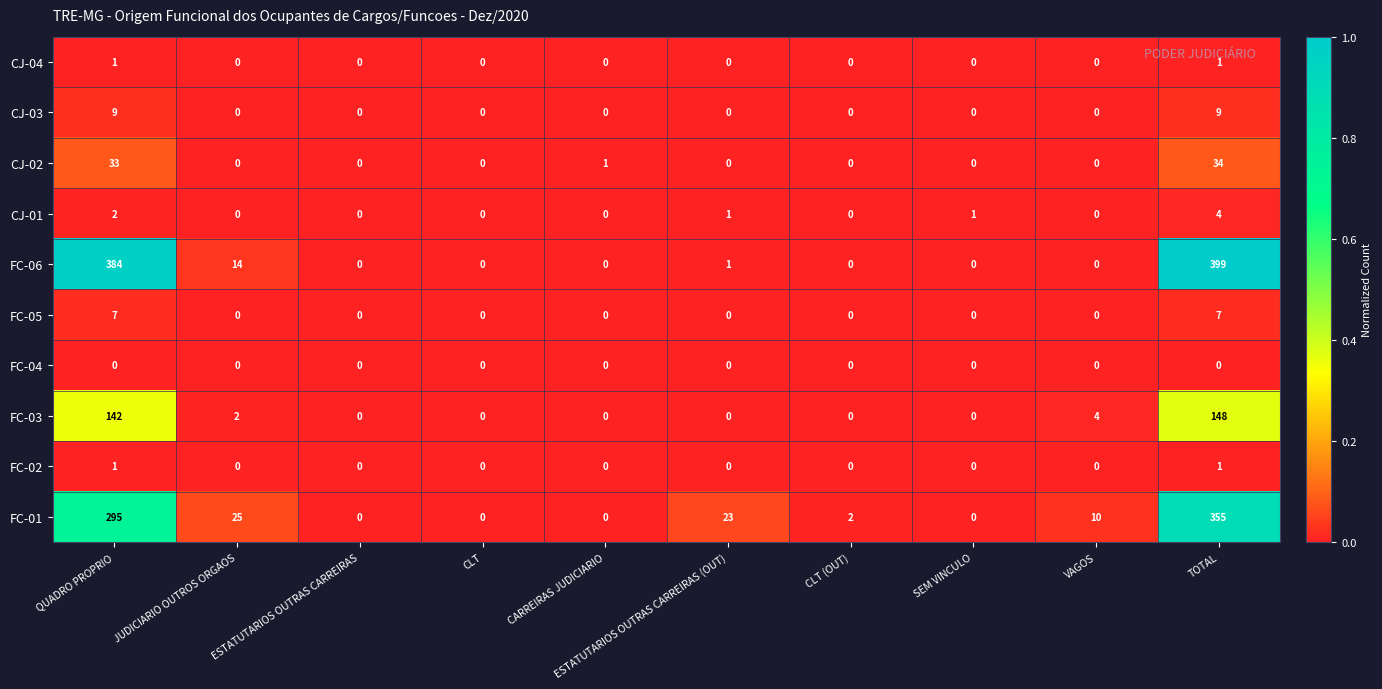

What is the maximum value for FC-05?

7